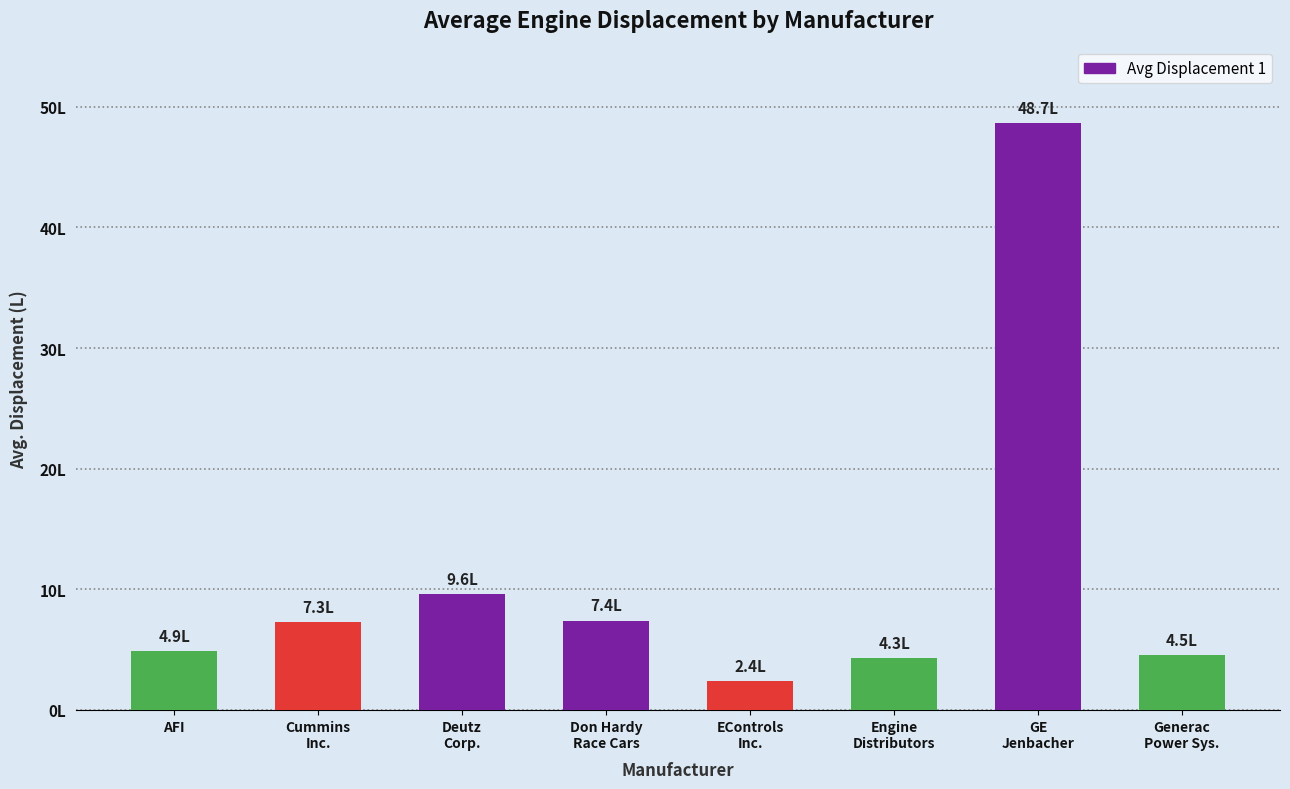

What is the smallest value displayed?

2.4